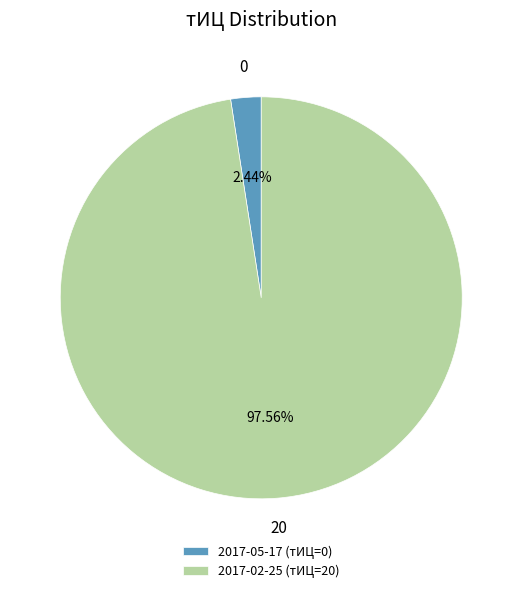

To the nearest percent, what is the combined percentage of 2017-02-25 (тИЦ=20) and 2017-05-17 (тИЦ=0)?

100%